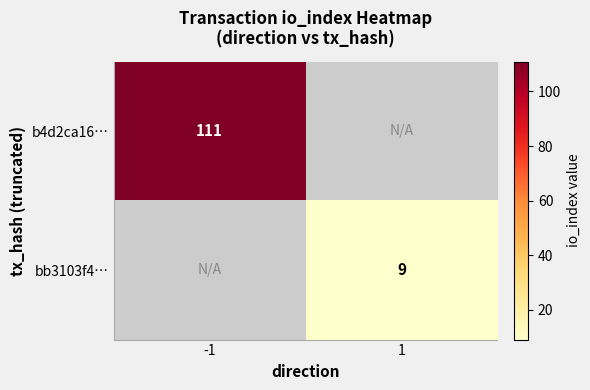

The b4d2ca16… series shows 111 at -1. True or false?

True